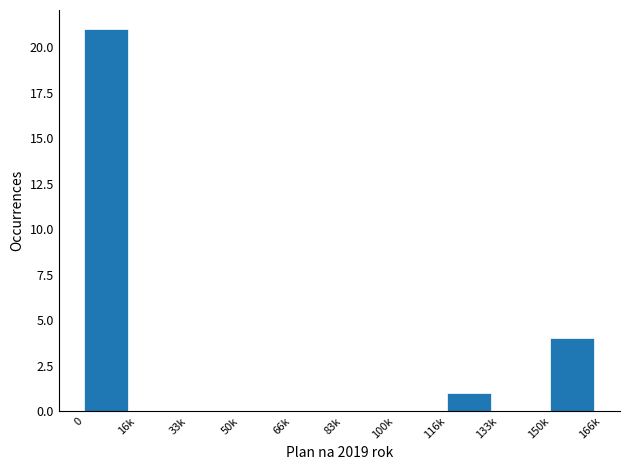

Reading right to left, extract all data points from this chart.

150k=4	133k=0	116k=1	100k=0	83k=0	66k=0	50k=0	33k=0	16k=0	0=21